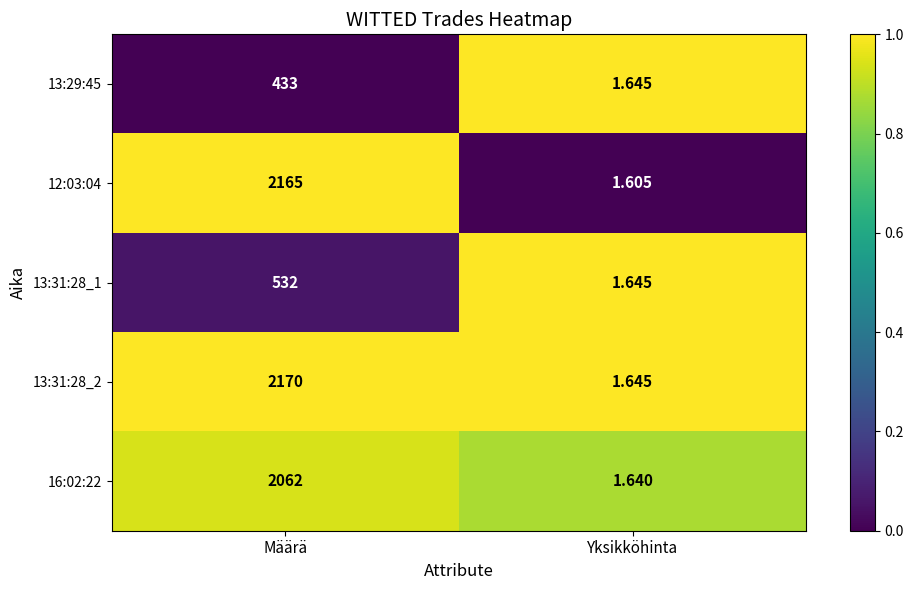

At which category does the chart reach its minimum across all series?

Yksikköhinta